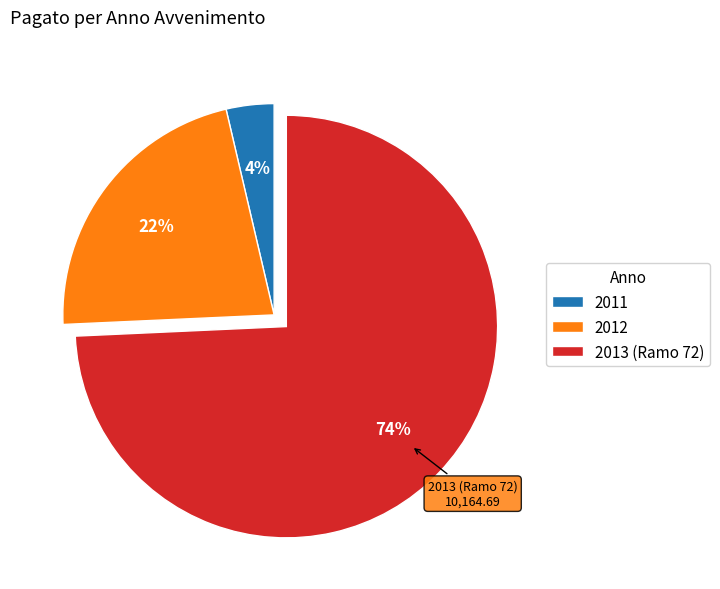

What is the smallest slice in the pie chart?

2011